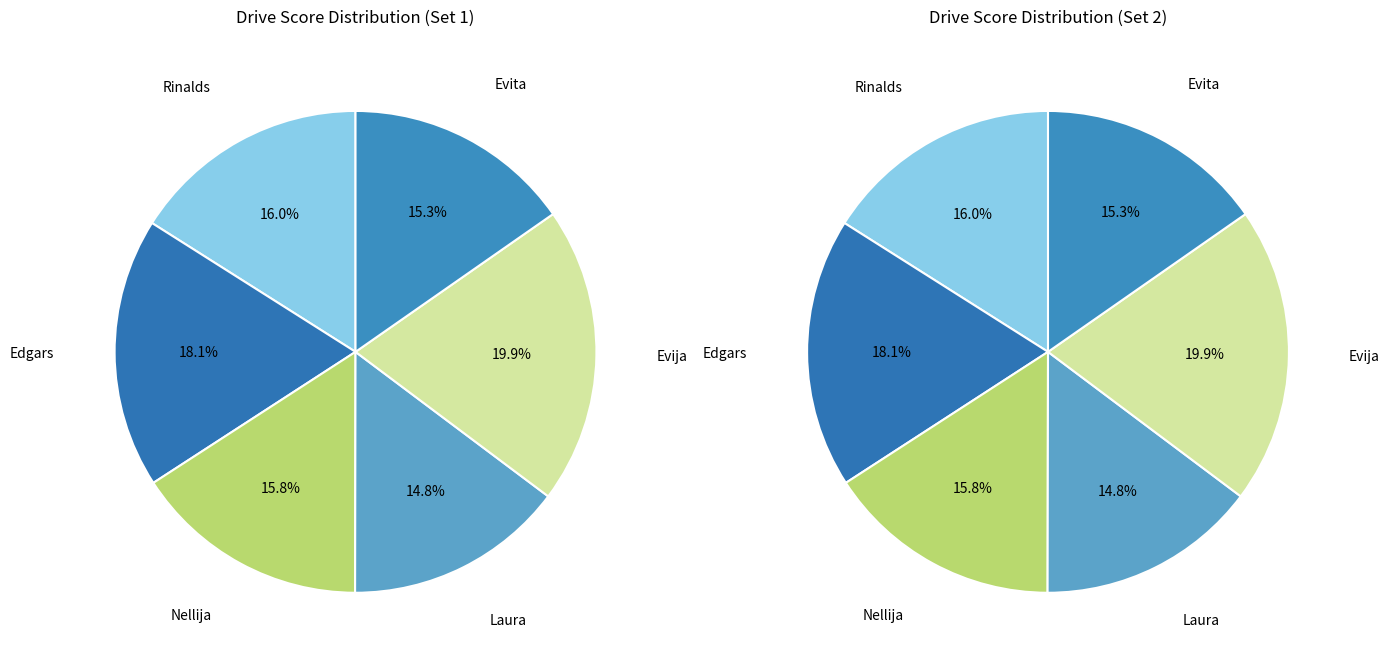

Which slice is the smallest?

Laura